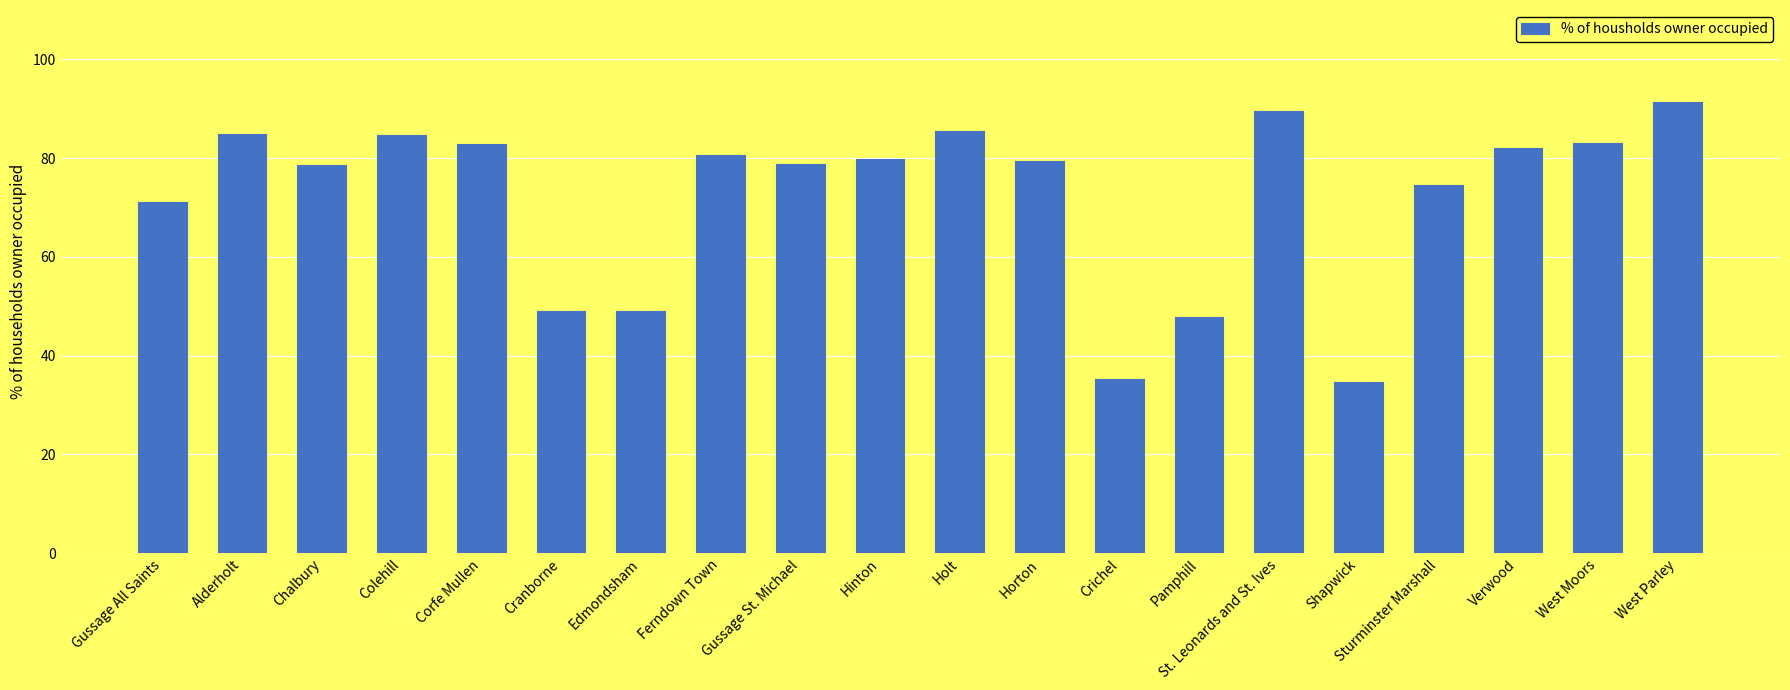

Is it true that the value at St. Leonards and St. Ives is 146.4?

False